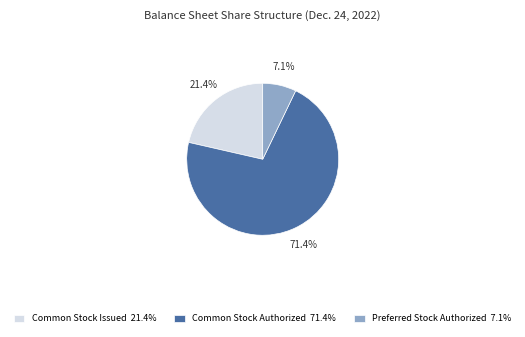

Is it true that Common Stock Issued is 8% of the pie?

False